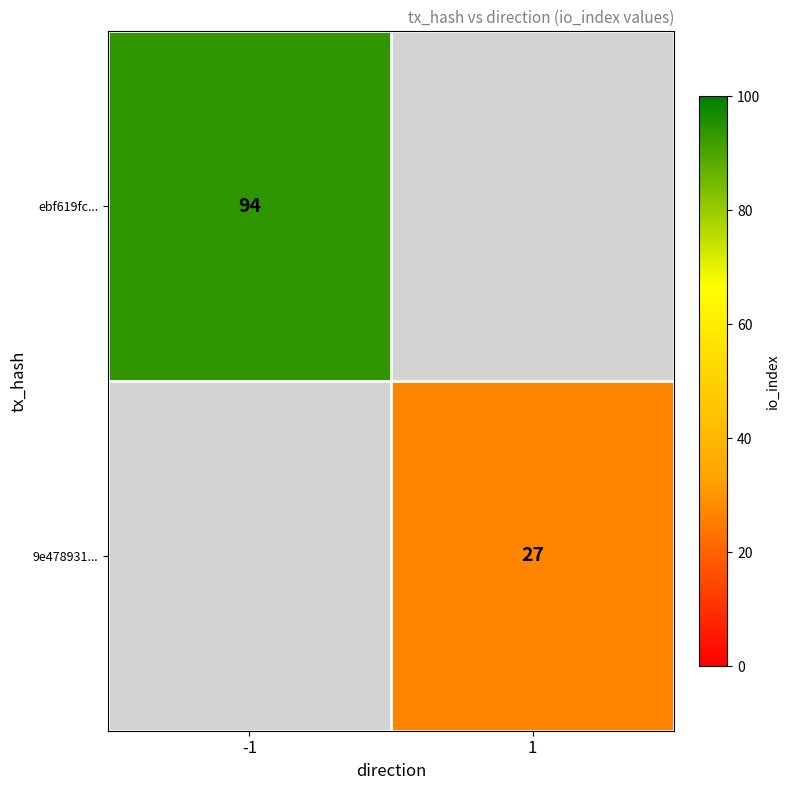

Is it true that 9e478931... equals 19 at 1?

False